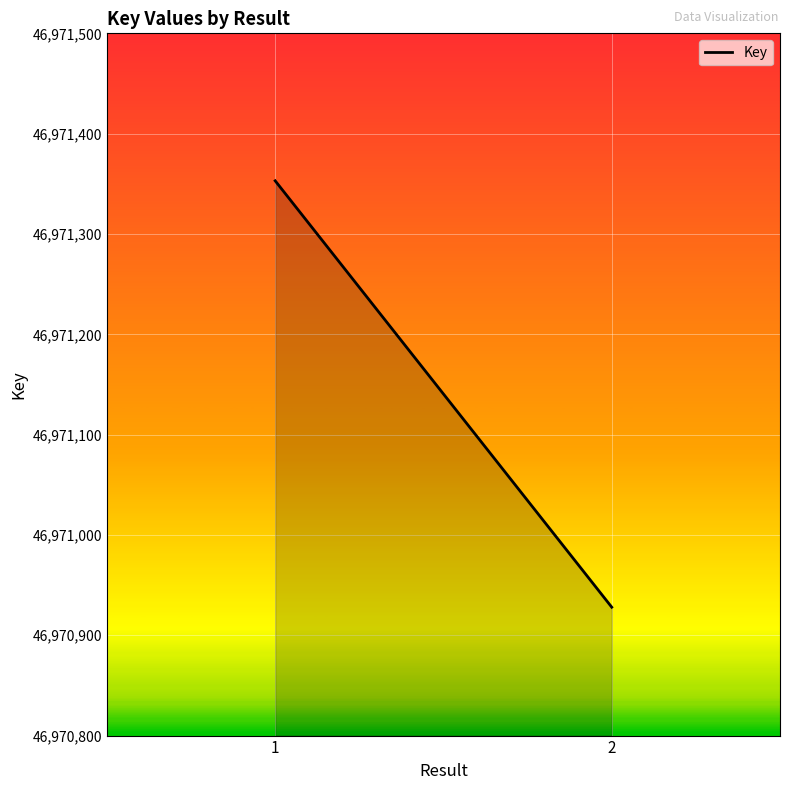

Approximately how many times larger is the value at 1 compared to 2?

1.0